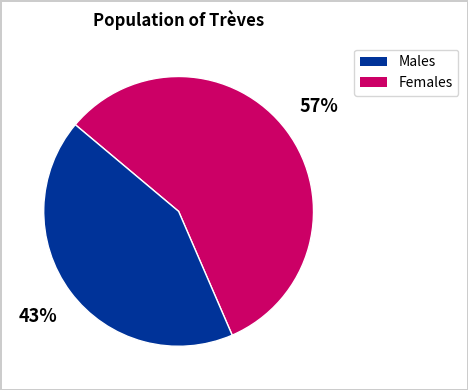

To the nearest percent, what is the average slice percentage?

50%